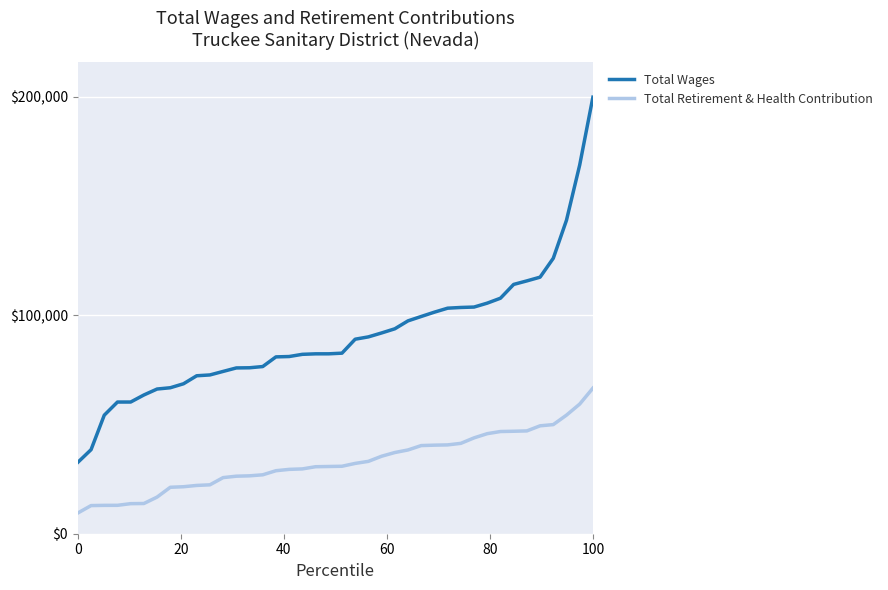

Rank the series by their average value, from highest to lowest.

Total Wages, Total Retirement & Health Contribution